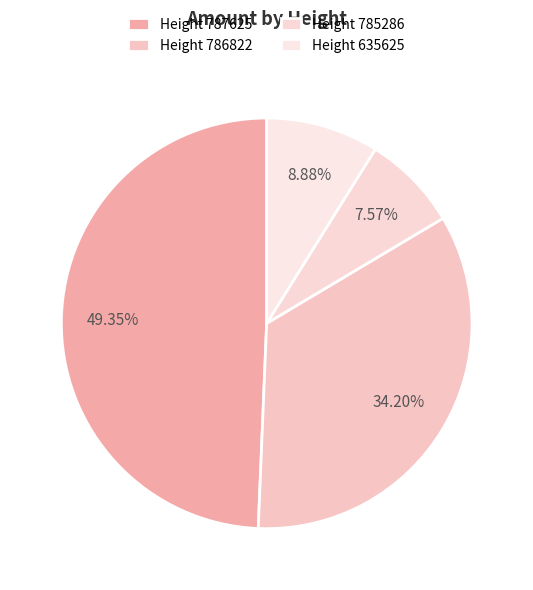

Rank the categories by value from lowest to highest.

Height 785286, Height 635625, Height 786822, Height 787625